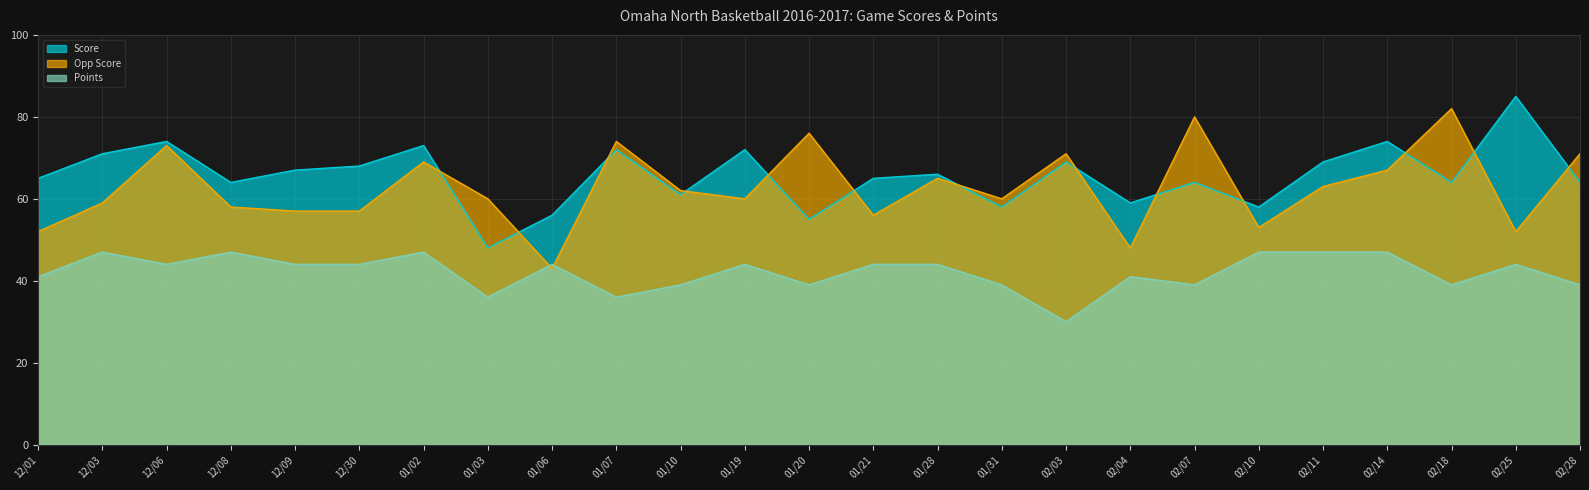

True or false: Points has a value of 73 at 01/21.

False